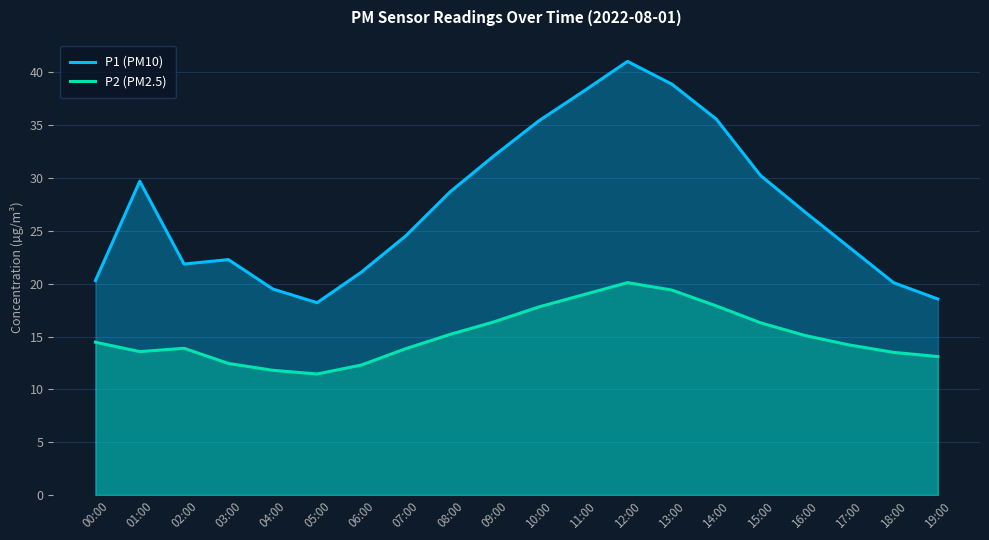

Does the chart display data point markers on the line(s)?

No